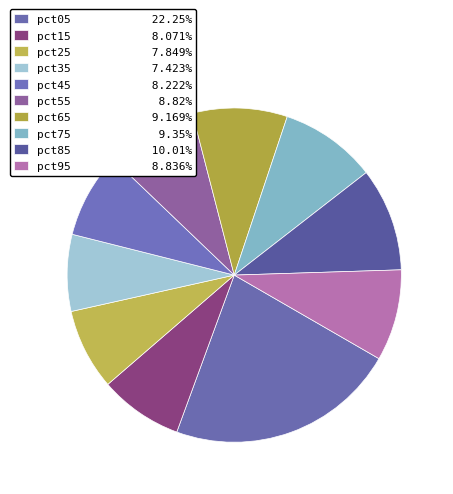

How many slices are in this pie chart?

10